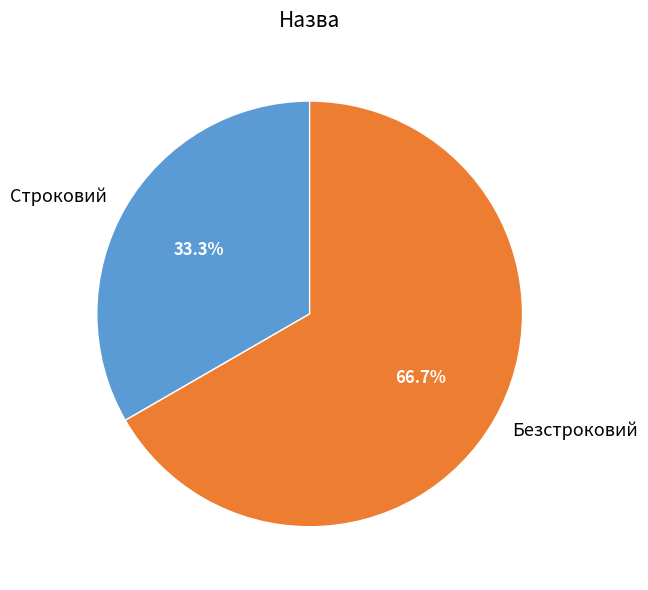

To the nearest percent, what portion does Строковий represent?

33%